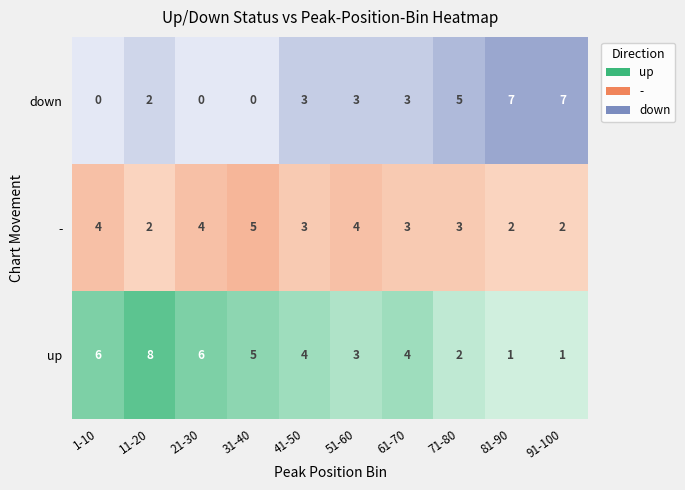

Which series changed the most between 71-80 and 91-100?

down